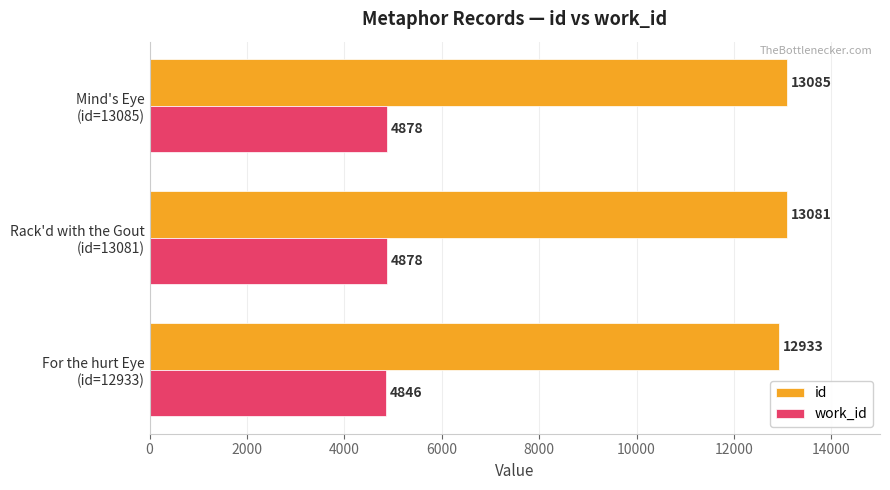

What is the average value of the work_id series?

4867